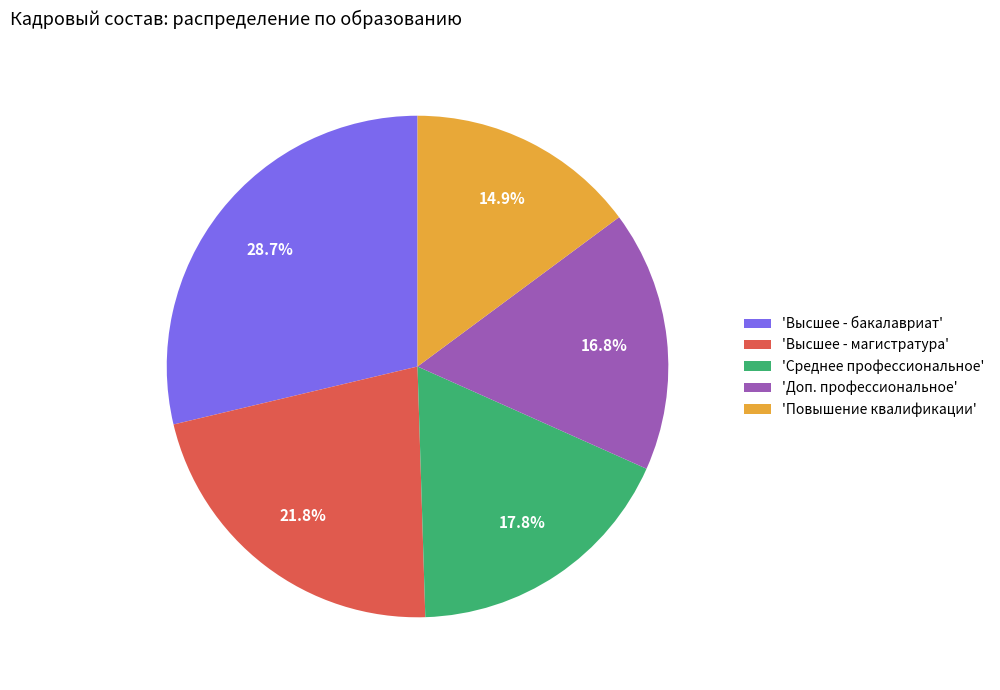

Is there any slice that represents more than half of the pie?

No